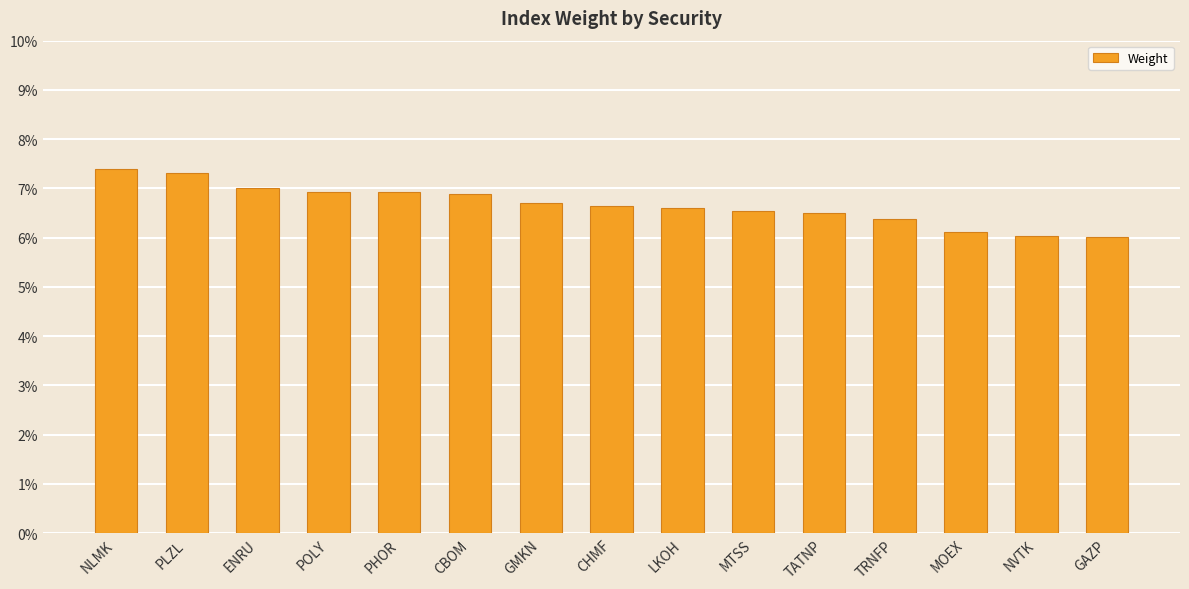

Are the bars horizontal?

No